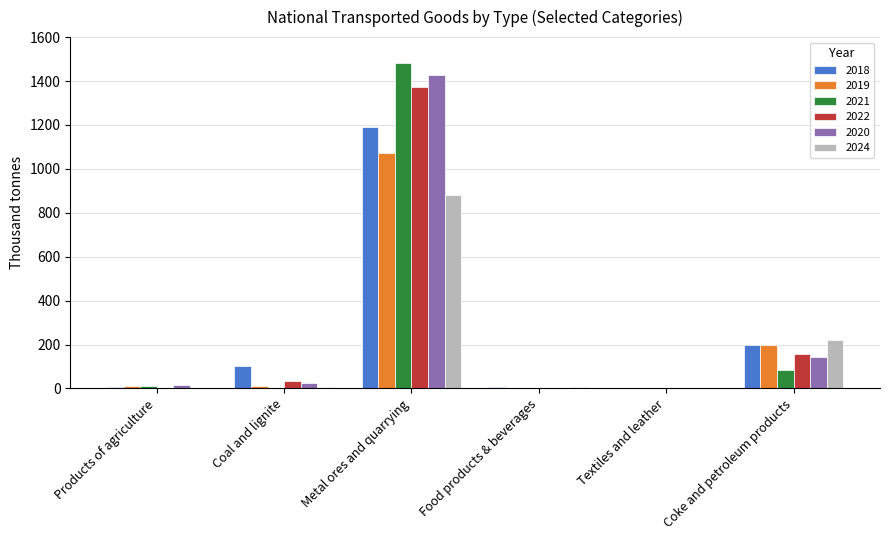

At which category is the sum across all series the highest?

Metal ores and quarrying